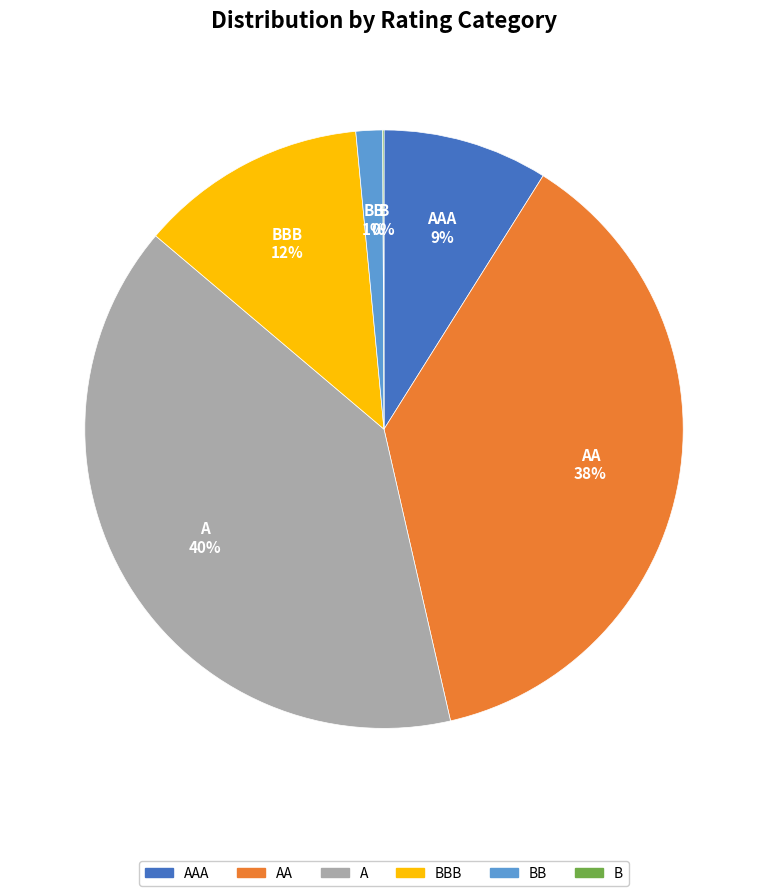

Is there any slice that represents more than half of the pie?

No